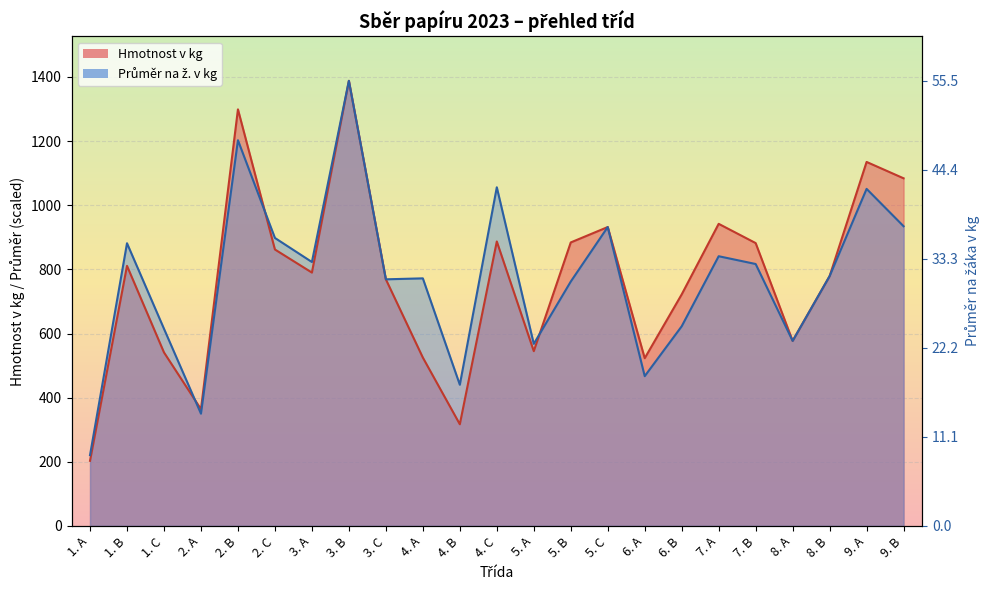

At which category is the sum across all series the highest?

3. B